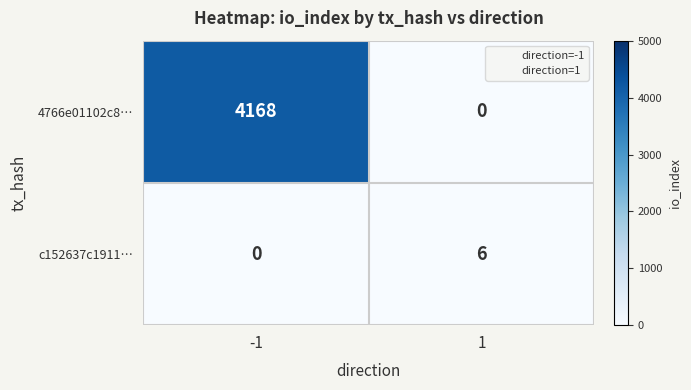

At which category does the chart reach its peak across all series?

-1